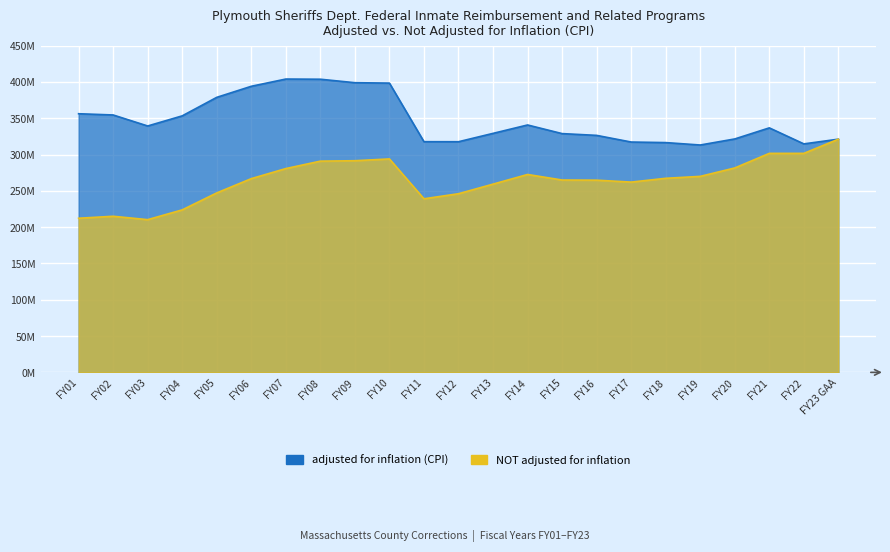

The value of adjusted for inflation (CPI) at FY04 is 353253287. True or false?

True